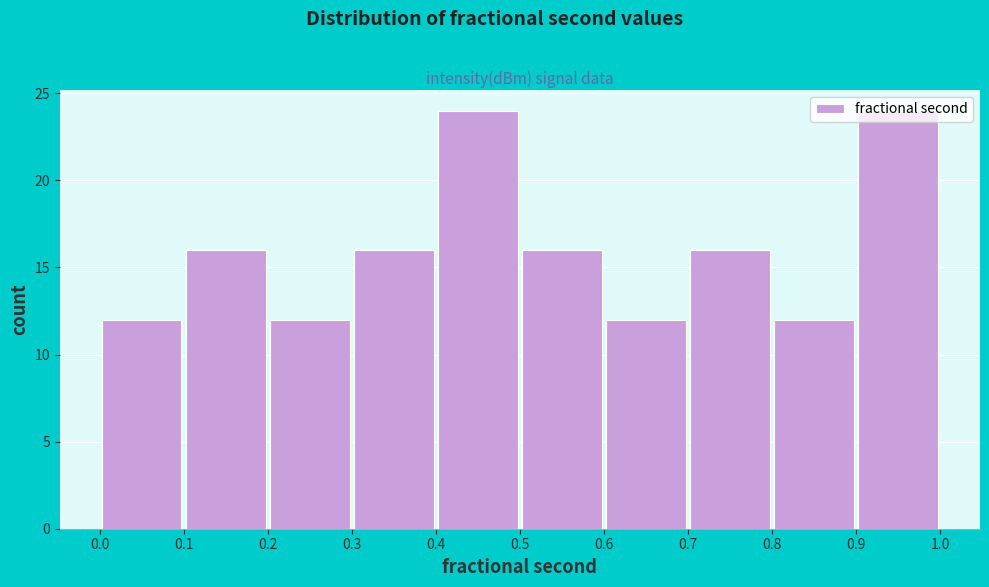

Reading left to right, transcribe this chart: for each bar, give the range it covers on the x-axis and its height. The values are not printed on the chart, so give them approximately, as read against the axis.

0.0 to 0.1: 12
0.1 to 0.2: 16
0.2 to 0.3: 12
0.3 to 0.4: 16
0.4 to 0.5: 24
0.5 to 0.6: 16
0.6 to 0.7: 12
0.7 to 0.8: 16
0.8 to 0.9: 12
0.9 to 1.0: 24